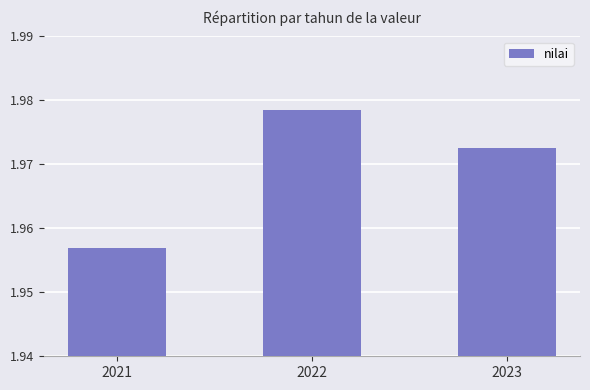

How many values are between 1 and 2?

3